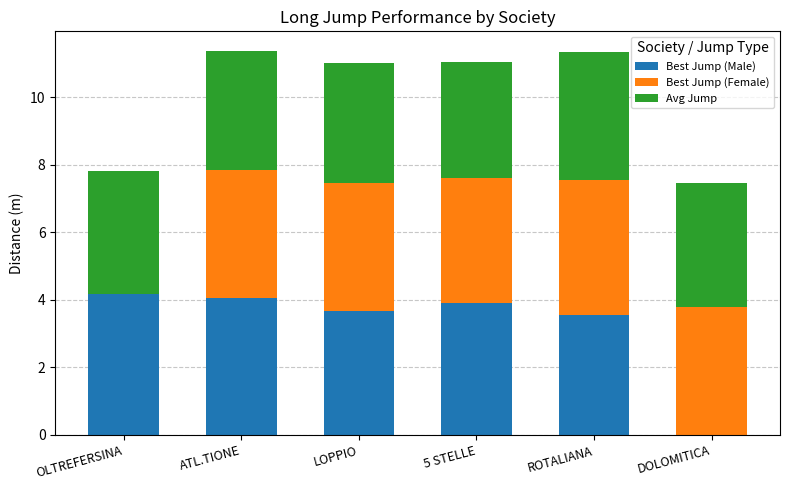

The Best Jump (Male) series shows 2.0 at DOLOMITICA. True or false?

False